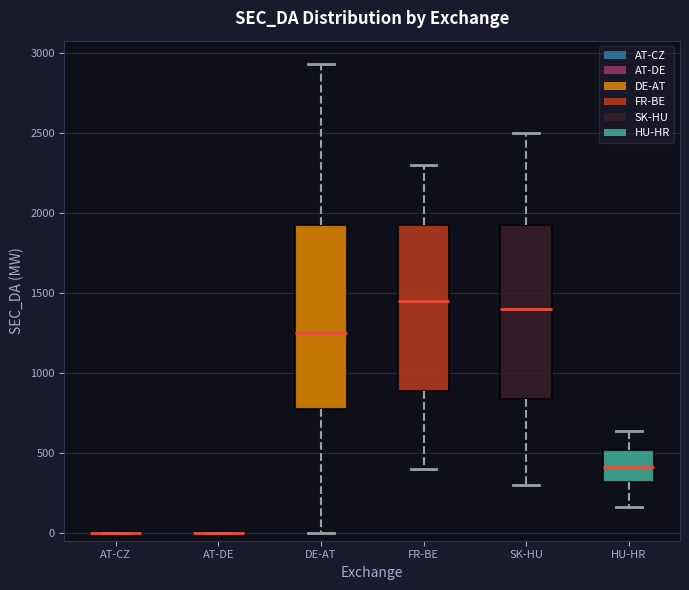

Reading left to right, transcribe this box plot: for each box, give where its median line is, the range the box spans, and where its two whiskers end, as read against the y-axis. The values are not printed on the chart, so give them approximately, as read against the axis.

AT-CZ: box collapsed to a line at 0, whiskers 0 to 0
AT-DE: box collapsed to a line at 0, whiskers 0 to 0
DE-AT: median 1250, box 800 to 1950, whiskers 0 to 2950
FR-BE: median 1450, box 900 to 1950, whiskers 400 to 2300
SK-HU: median 1400, box 850 to 1950, whiskers 300 to 2500
HU-HR: median 400, box 300 to 500, whiskers 150 to 650